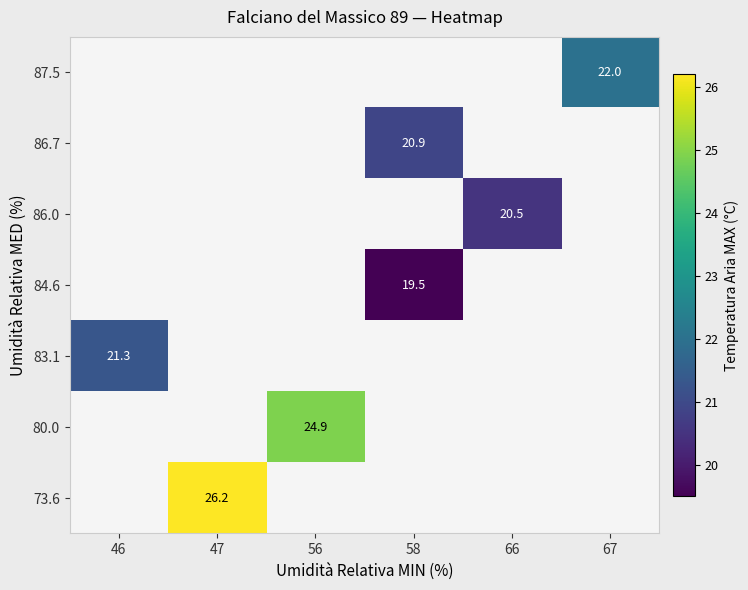

Is it true that 83.1 equals 38.1 at 46?

False